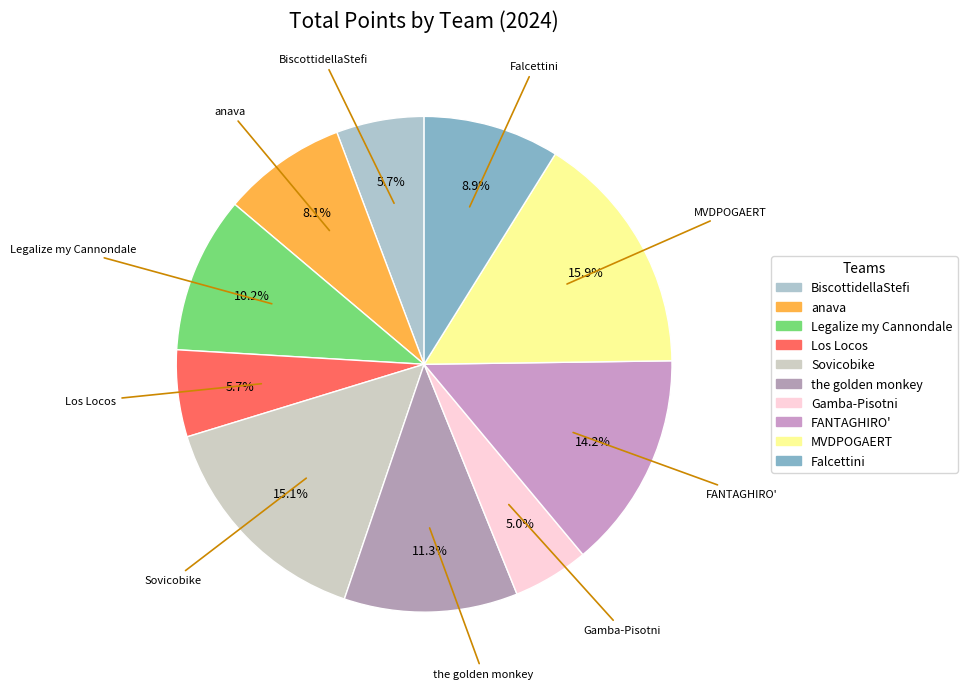

What portion of the pie excludes FANTAGHIRO'?

85.8%